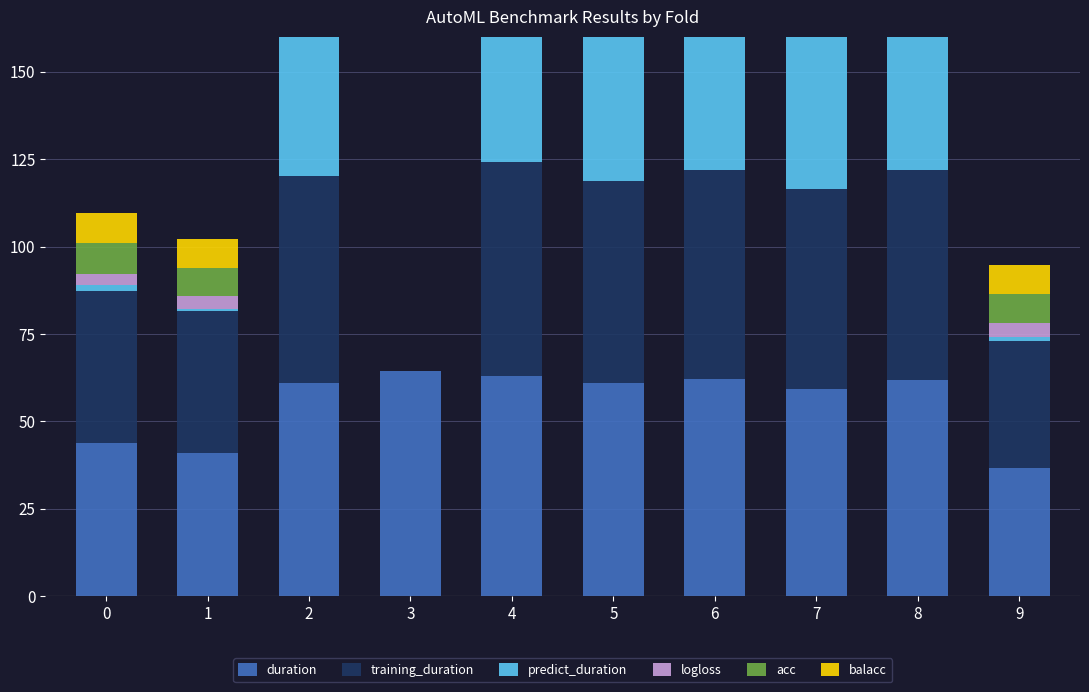

At 9, list the series in order from largest to smallest.

duration, training_duration, acc, balacc, logloss, predict_duration